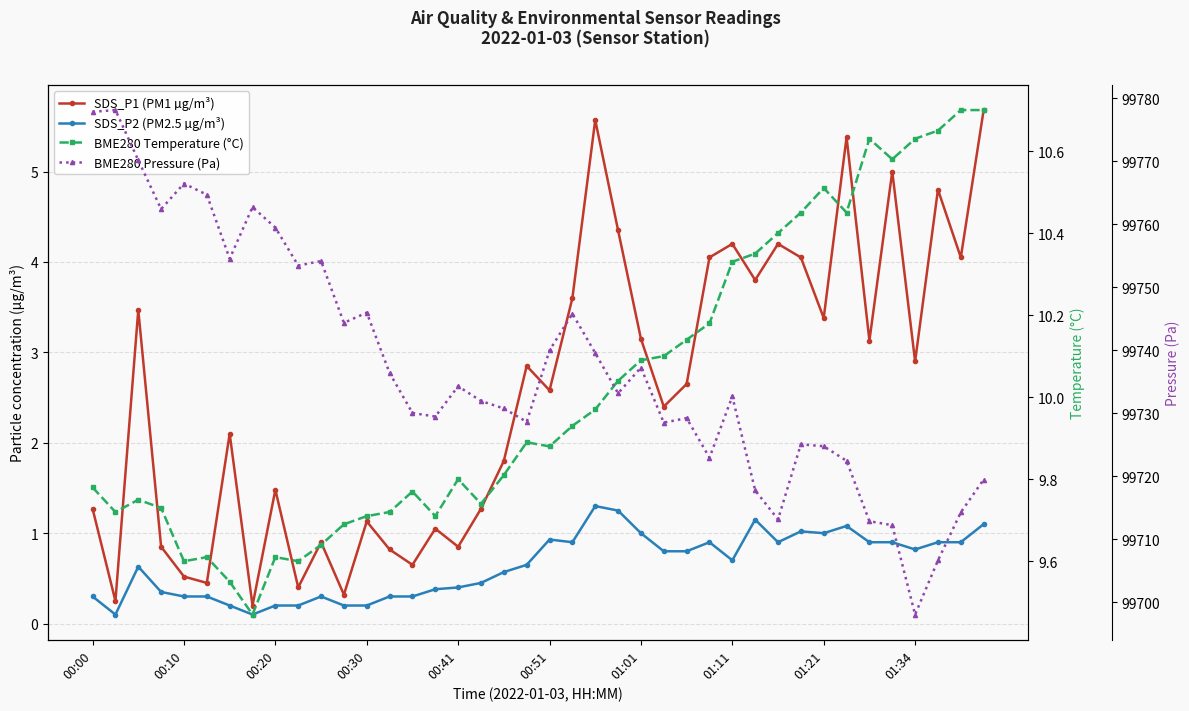

How many values in the BME280 Pressure (Pa) series exceed 99733?

20